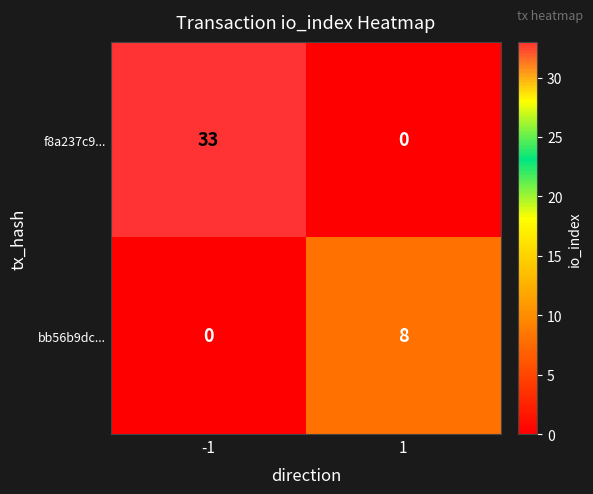

What is the greatest value displayed?

33